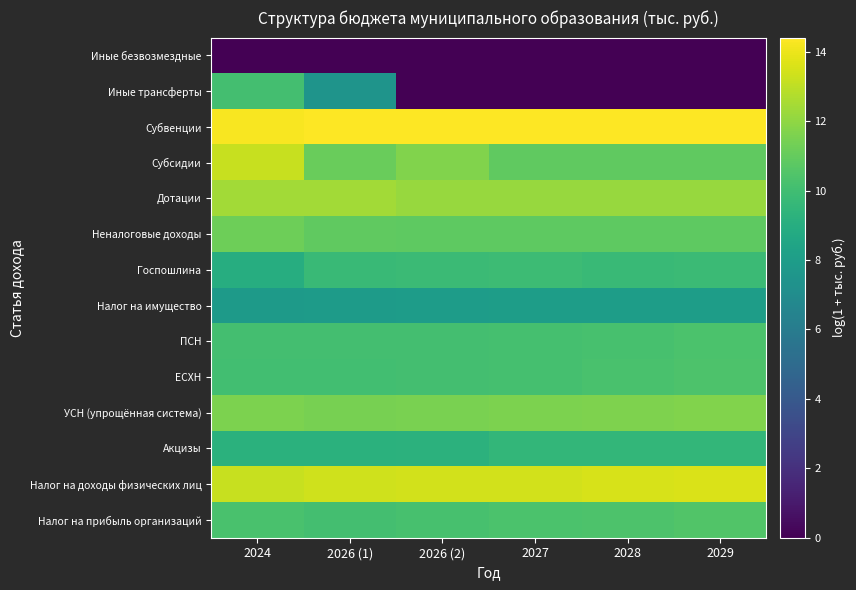

Between 2029 and 2026 (1), which is larger?

2029